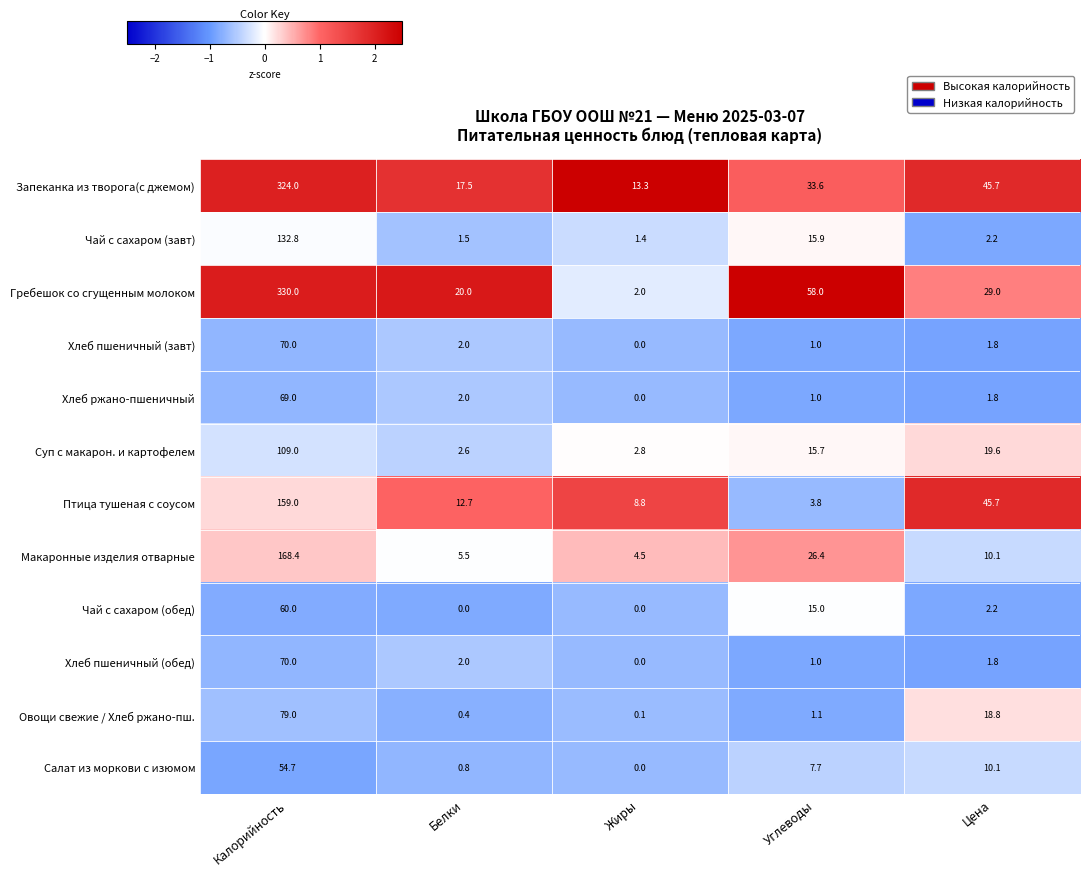

How many series are shown in this chart?

12